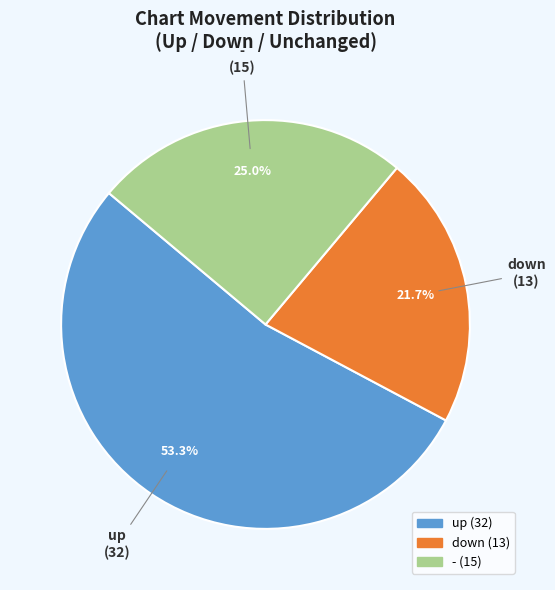

To the nearest percent, what is the average slice percentage?

33%